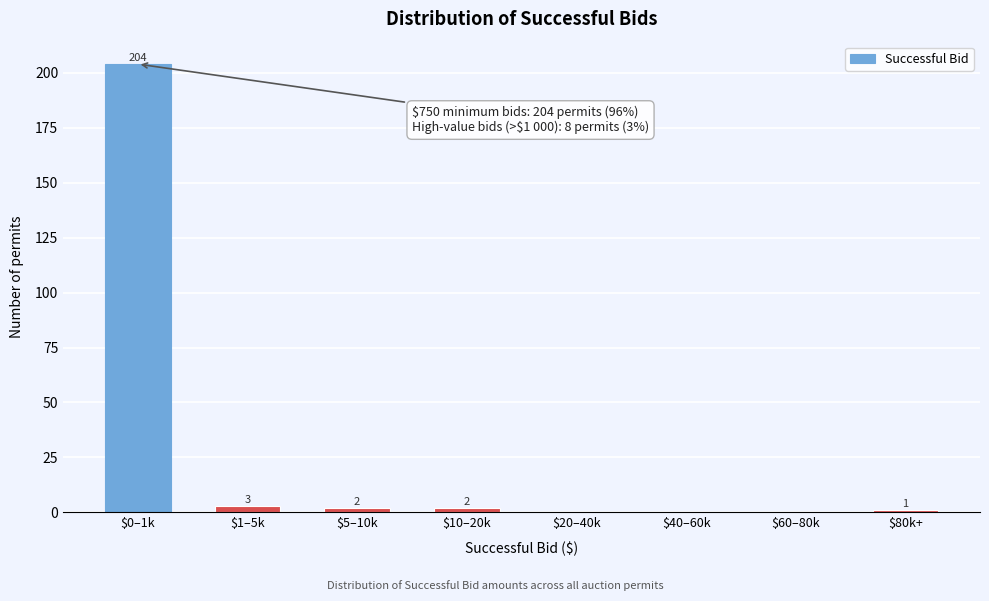

At which label does the data first exceed 2?

$0–1k